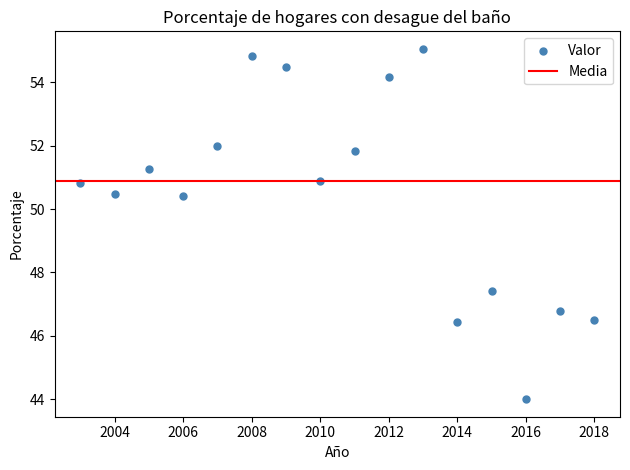

What is the range of Y values (max minus min)?

11.1